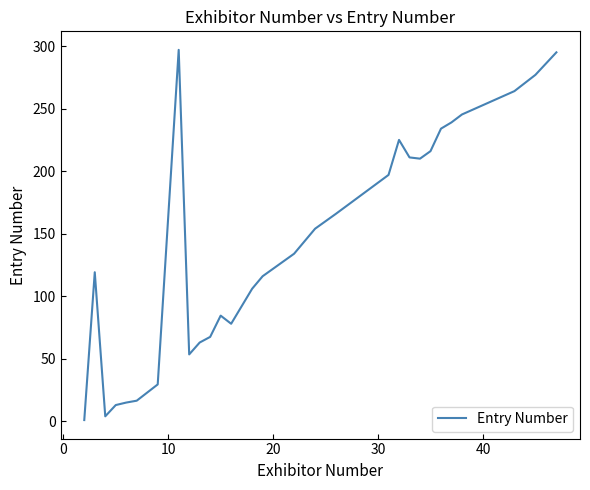

What is the average value?

142.4